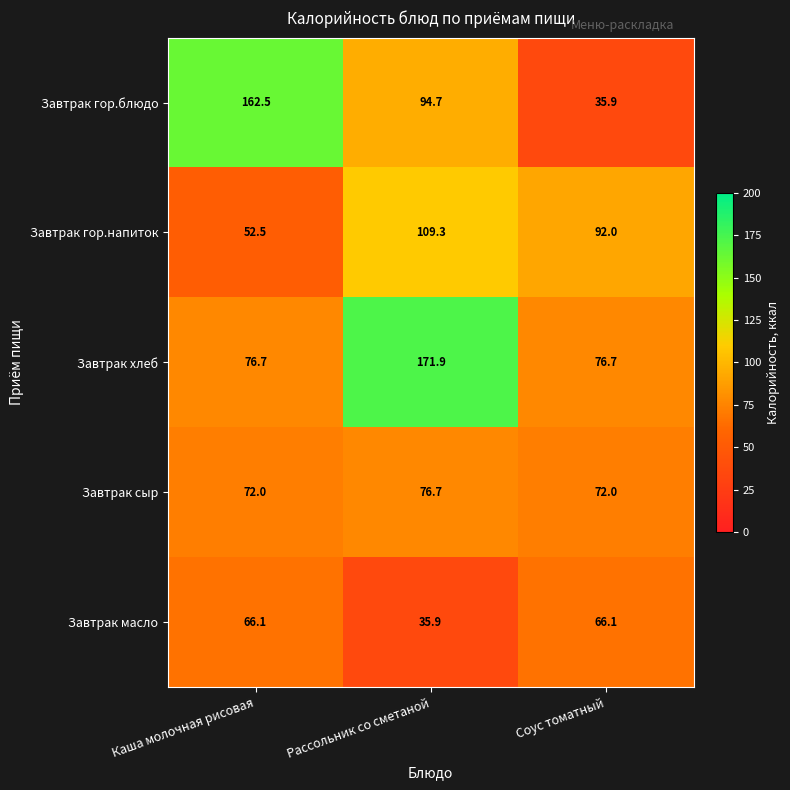

Reading left to right, list all the values displayed in this chart.

Завтрак гор.блюдо: 162.5	94.7	35.9
Завтрак гор.напиток: 52.5	109.3	92.0
Завтрак хлеб: 76.7	171.9	76.7
Завтрак сыр: 72.0	76.7	72.0
Завтрак масло: 66.1	35.9	66.1